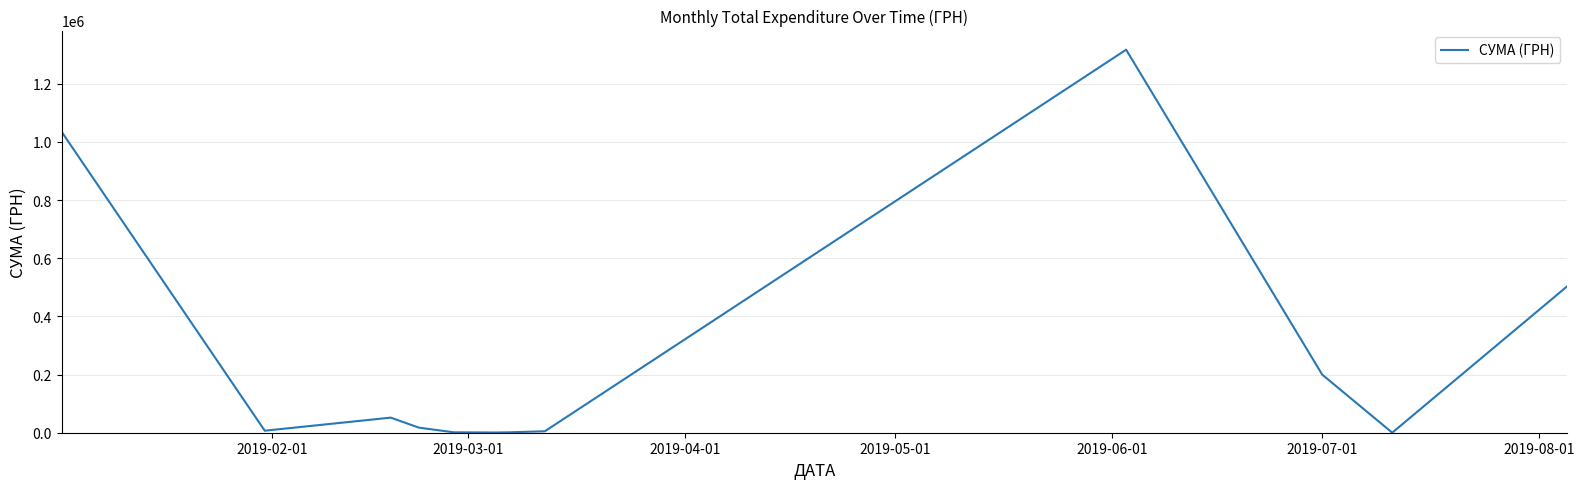

Reading right to left, extract all data points from this chart.

503759.3	135.5	199751.2	1316889.5	5009.9	1440.0	704.0	1168.8	1411.2	17536.6	51910.4	6928.0	1034645.1